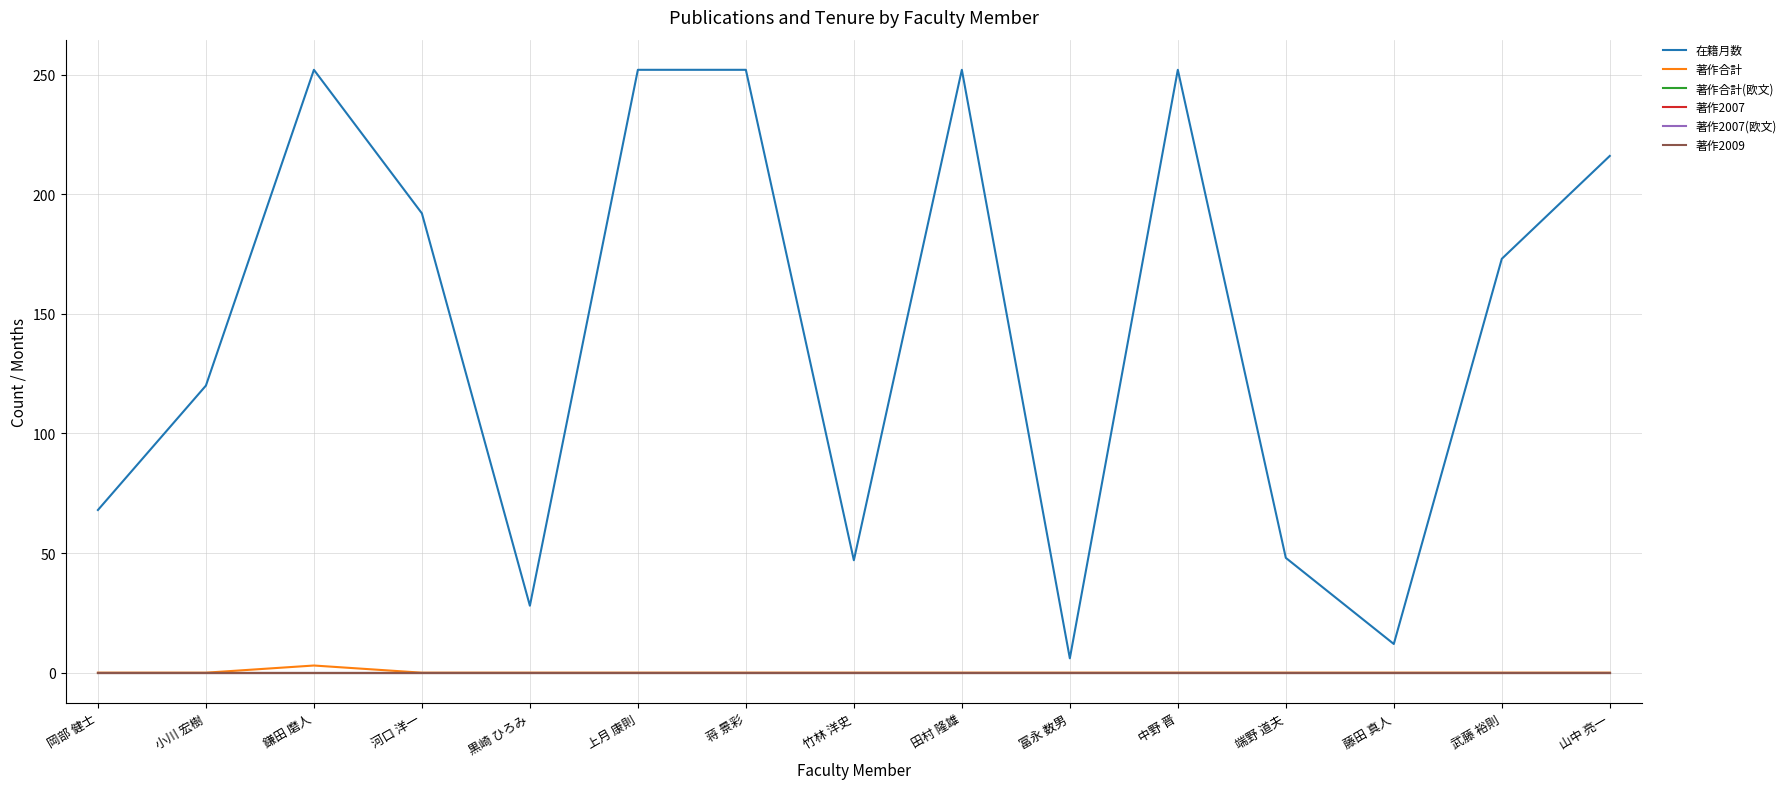

Reading left to right, extract all data points from this chart.

在籍月数: 68	120	252	192	28	252	252	47	252	6	252	48	12	173	216
著作合計: 0	0	3	0	0	0	0	0	0	0	0	0	0	0	0
著作合計(欧文): 0	0	0	0	0	0	0	0	0	0	0	0	0	0	0
著作2007: 0	0	0	0	0	0	0	0	0	0	0	0	0	0	0
著作2007(欧文): 0	0	0	0	0	0	0	0	0	0	0	0	0	0	0
著作2009: 0	0	0	0	0	0	0	0	0	0	0	0	0	0	0